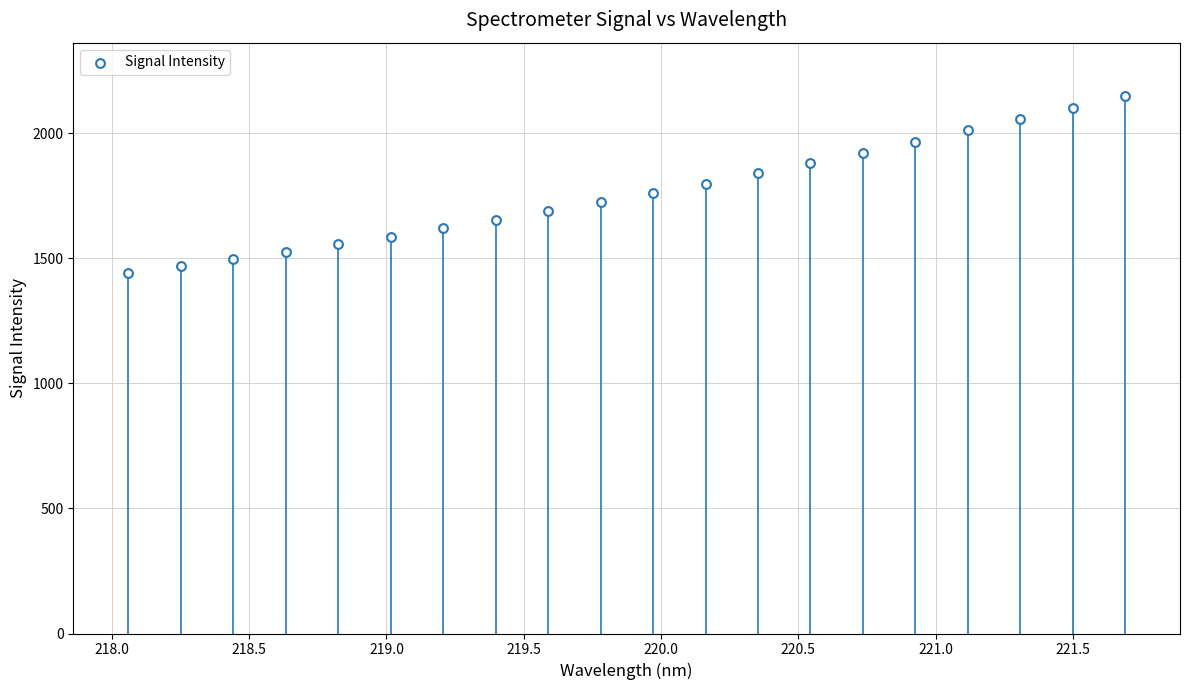

What is the range of X values (max minus min)?

3.6